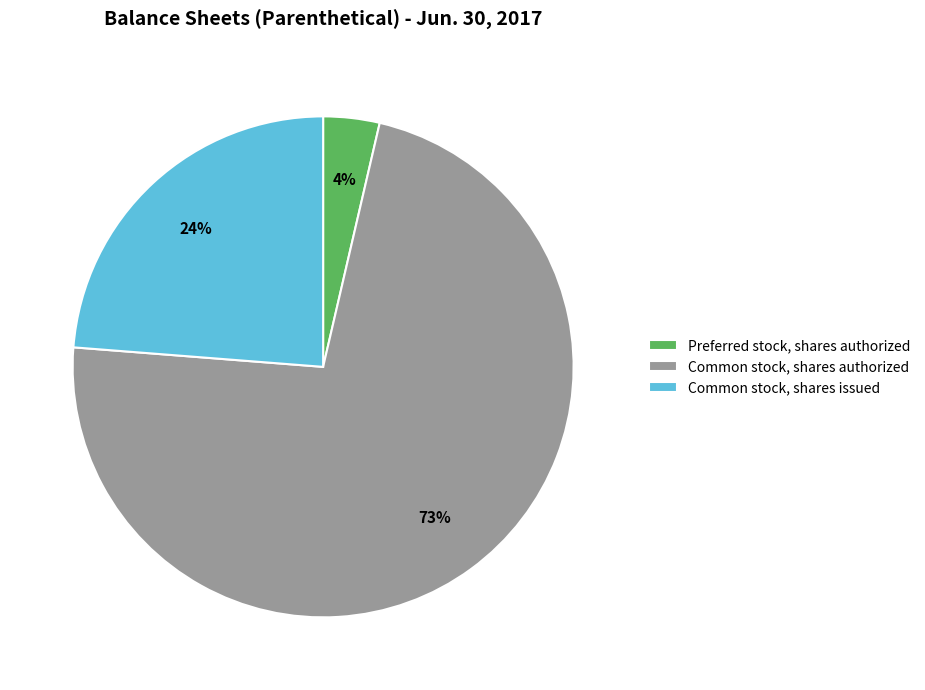

Which category has the smallest portion of the pie?

Preferred stock, shares authorized